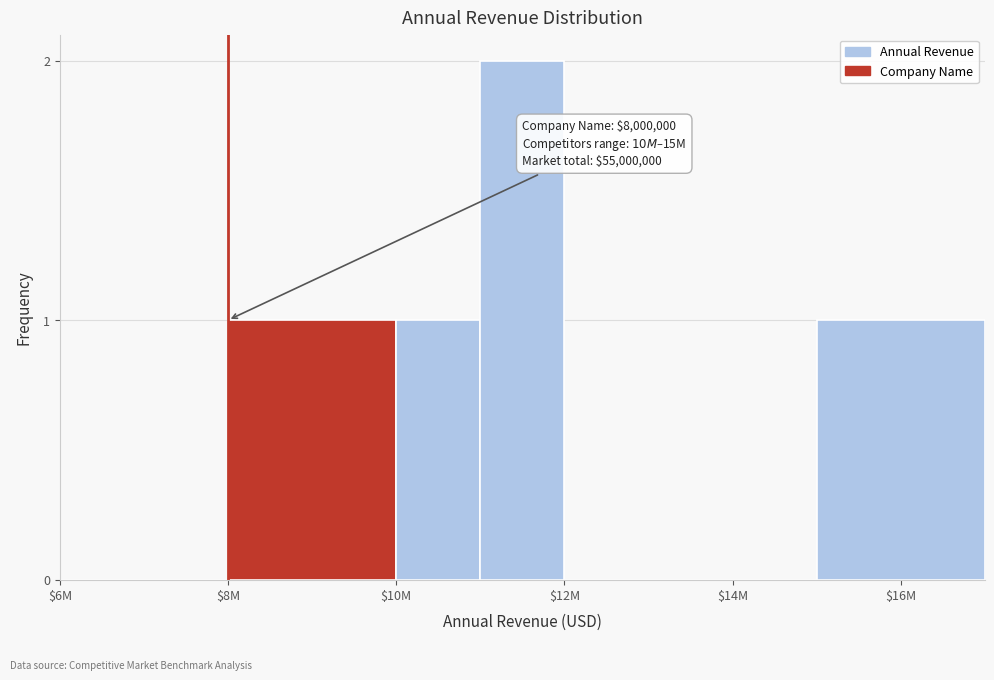

True or false: the data shows 0 at $6M.

True